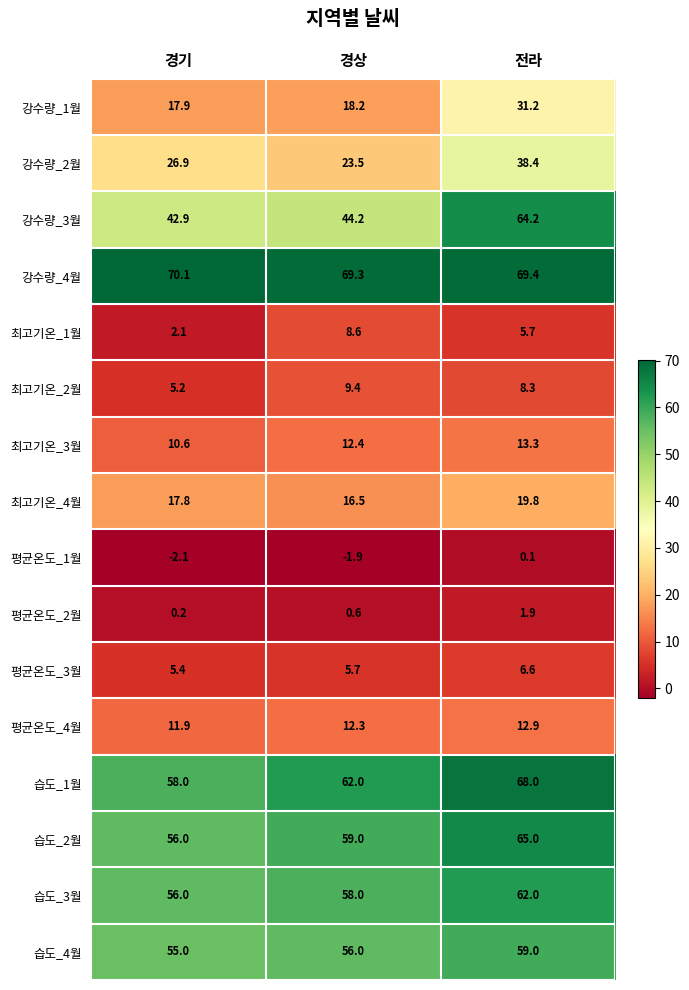

What is the difference between the 강수량_2월 values at 경상 and 전라?

14.9